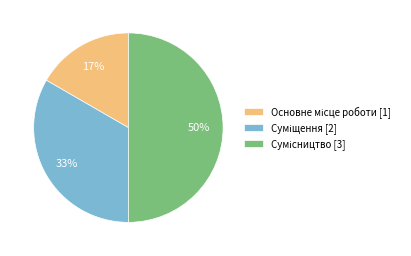

To the nearest percent, what is the average slice percentage?

33%